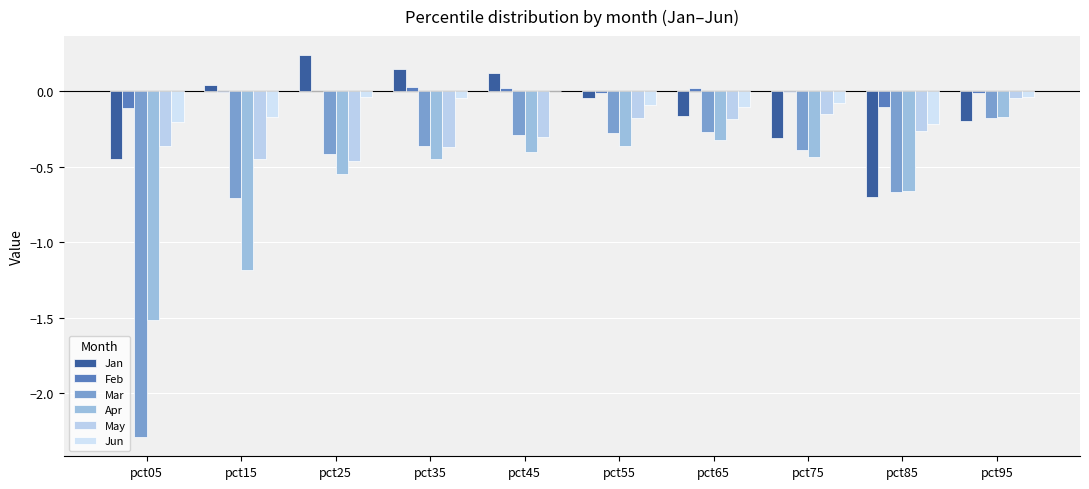

Are the bars horizontal?

No